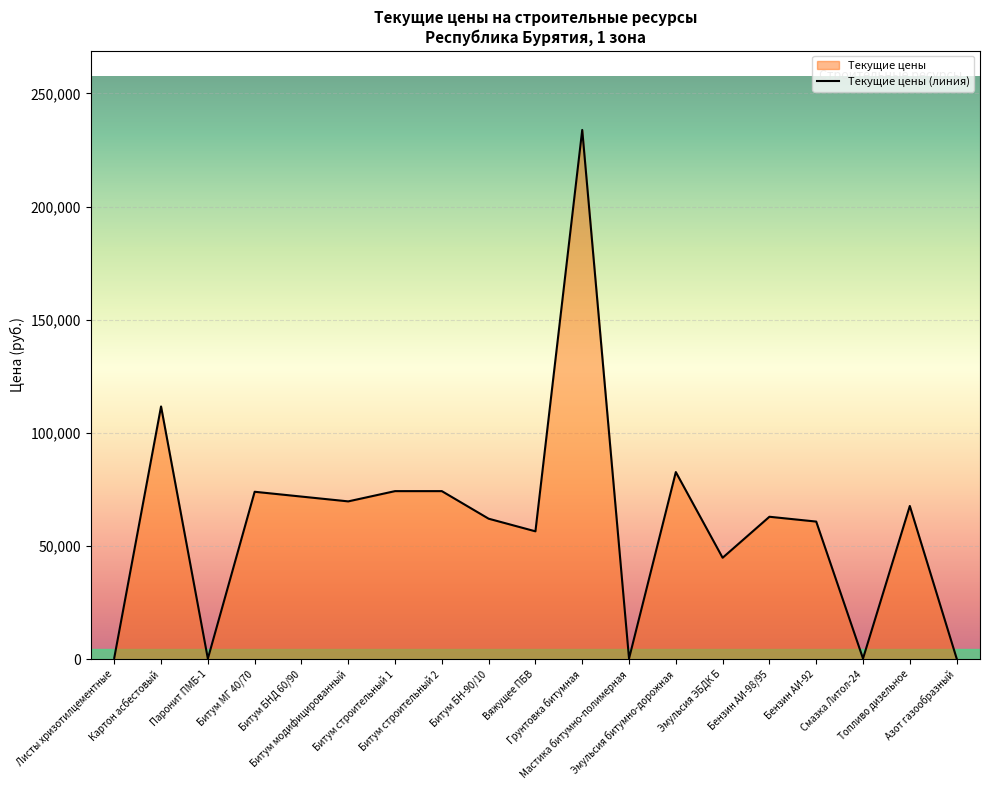

List the labels in order of value, smallest first.

Паронит ПМБ-1, Мастика битумно-полимерная, Смазка Литол-24, Азот газообразный, Листы хризотилцементные, Эмульсия ЭБДК Б, Вяжущее ПБВ, Бензин АИ-92, Битум БН-90/10, Бензин АИ-98/95, Топливо дизельное, Битум модифицированный, Битум БНД 60/90, Битум МГ 40/70, Битум строительный 1, Битум строительный 2, Эмульсия битумно-дорожная, Картон асбестовый, Грунтовка битумная